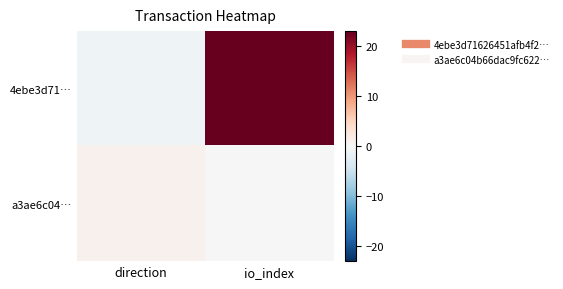

Rank the series at io_index from highest to lowest value.

4ebe3d71…, a3ae6c04…